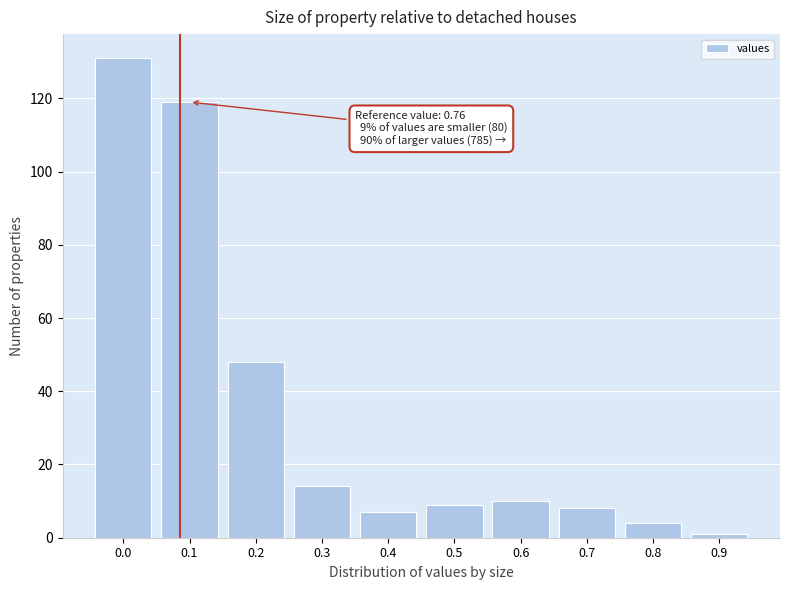

Reading right to left, transcribe all the data shown in this chart.

0.9=1	0.8=4	0.7=8	0.6=10	0.5=9	0.4=7	0.3=14	0.2=48	0.1=119	0.0=131